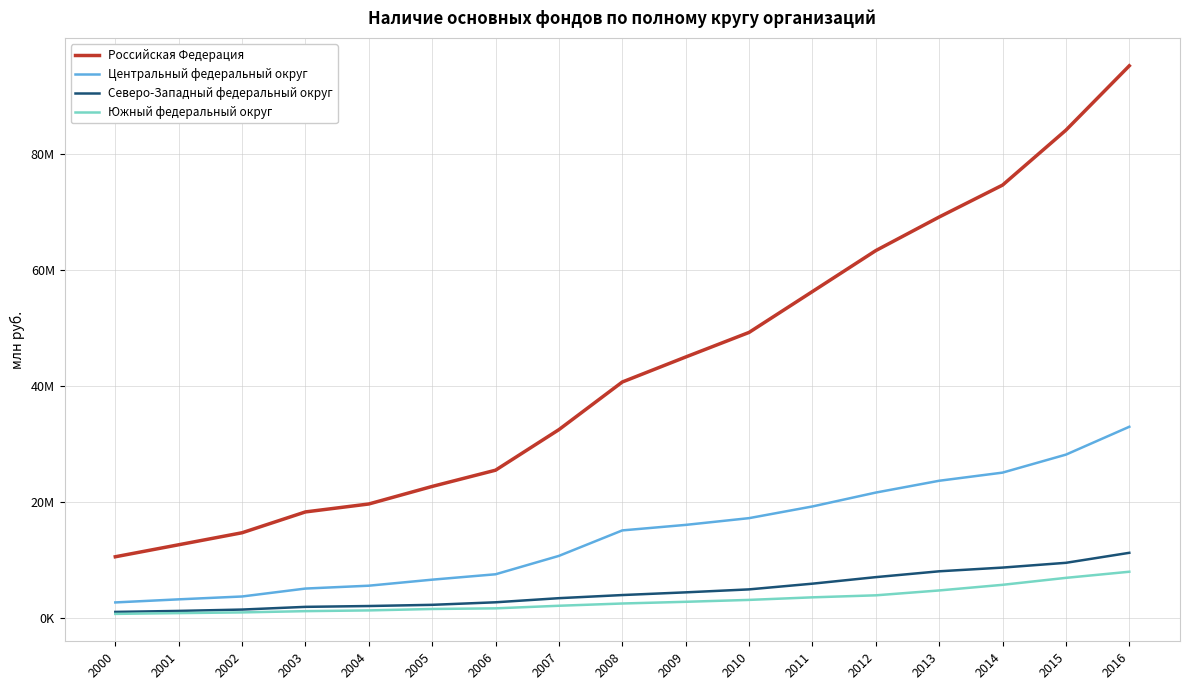

Is this an area chart (filled region under the line)?

No